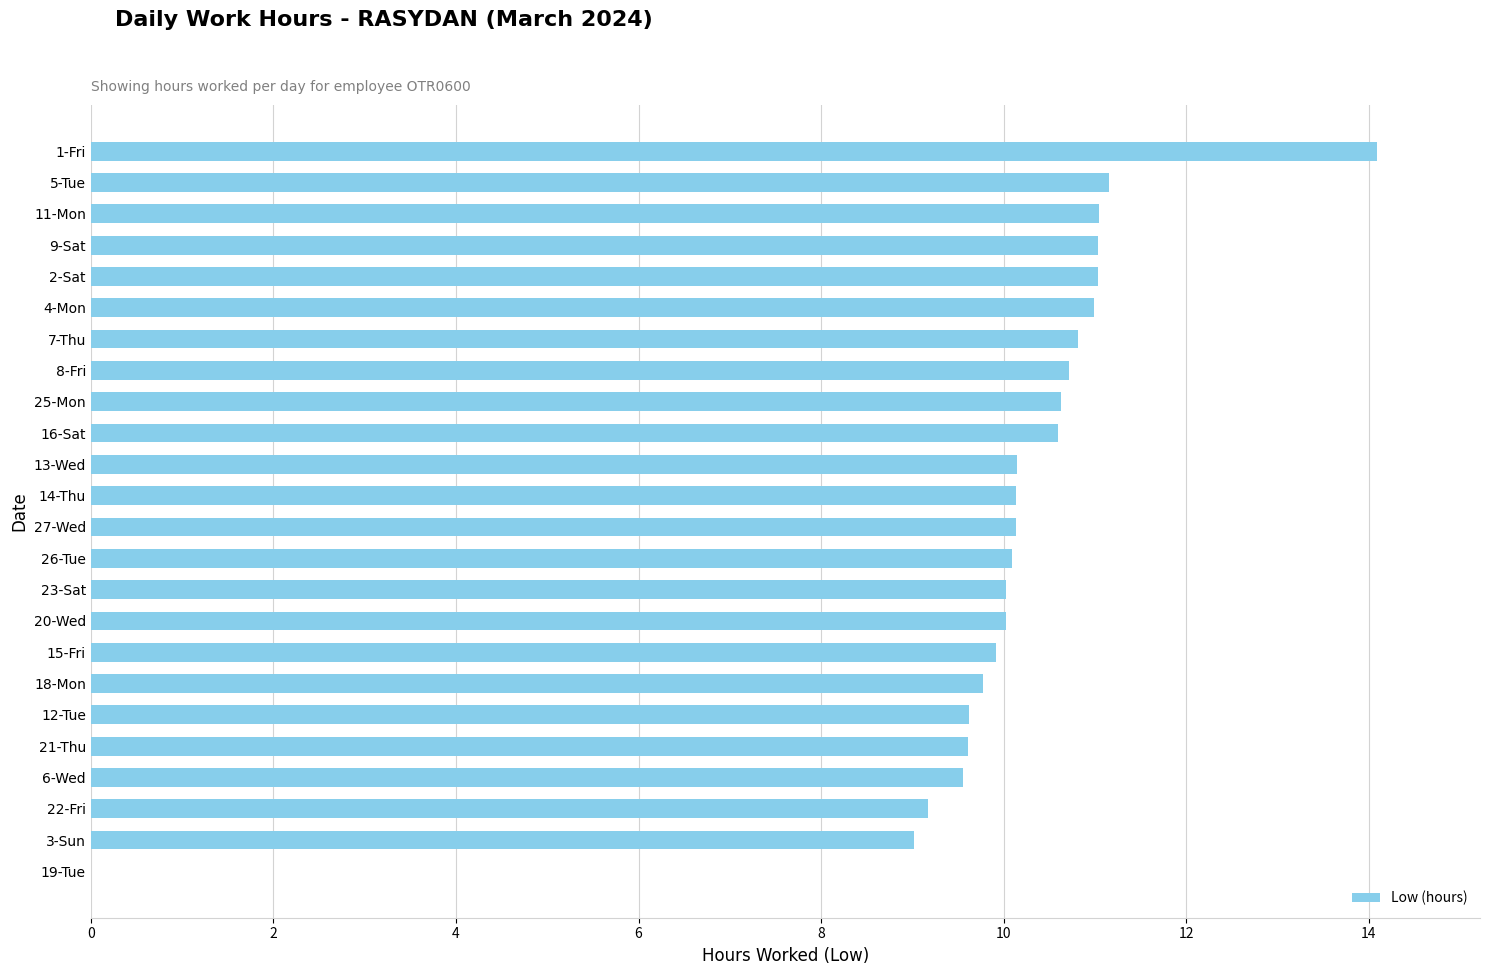

What is the change in value from 4-Mon to 23-Sat?

-1.0